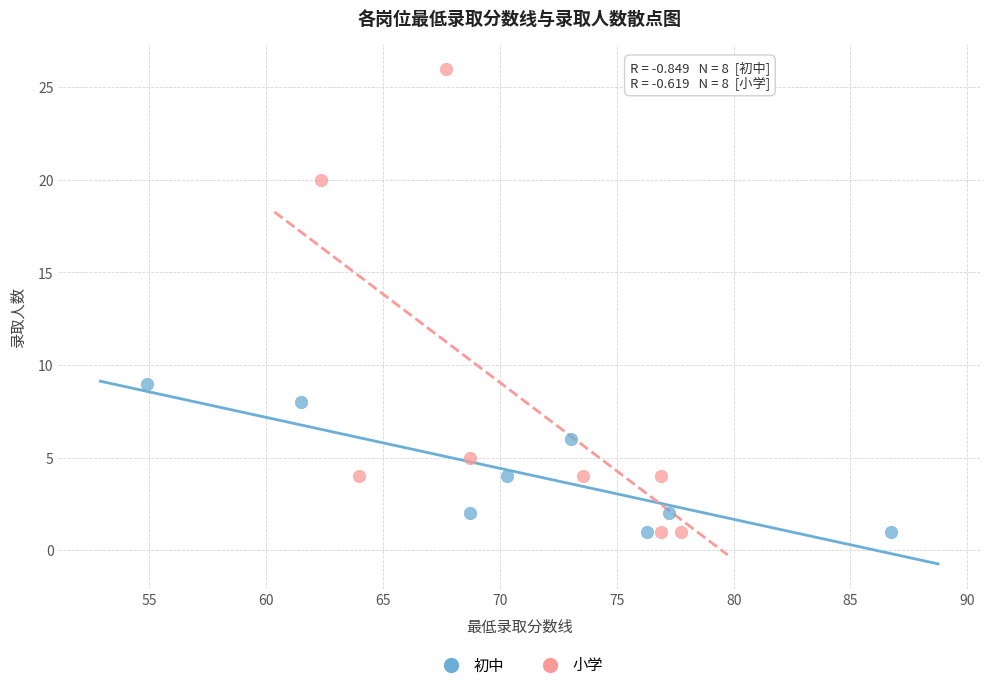

Which series reaches the maximum Y coordinate?

小学